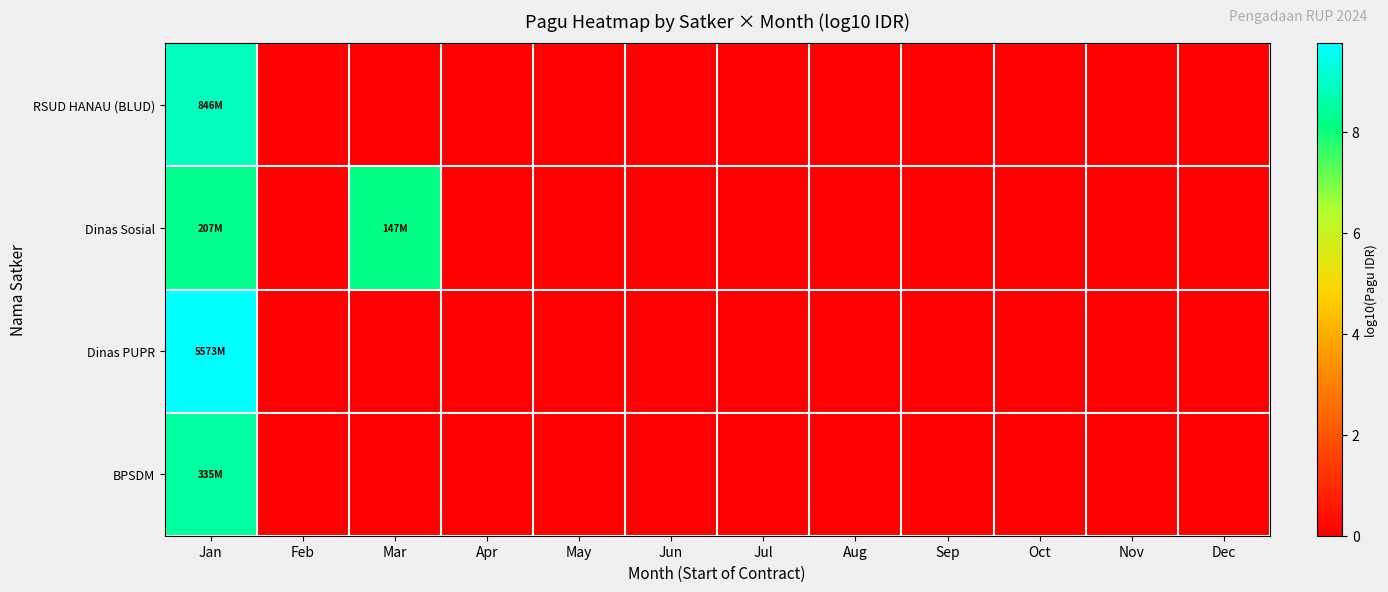

Rank the series by their maximum value, from highest to lowest.

Dinas PUPR, RSUD HANAU (BLUD), BPSDM, Dinas Sosial